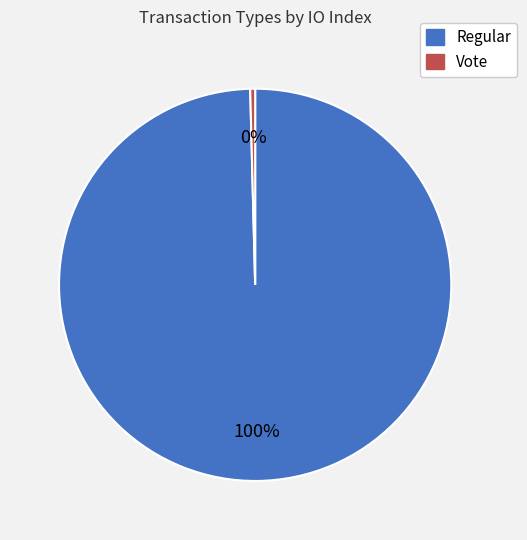

To the nearest percent, what is the combined percentage of Vote and Regular?

100%